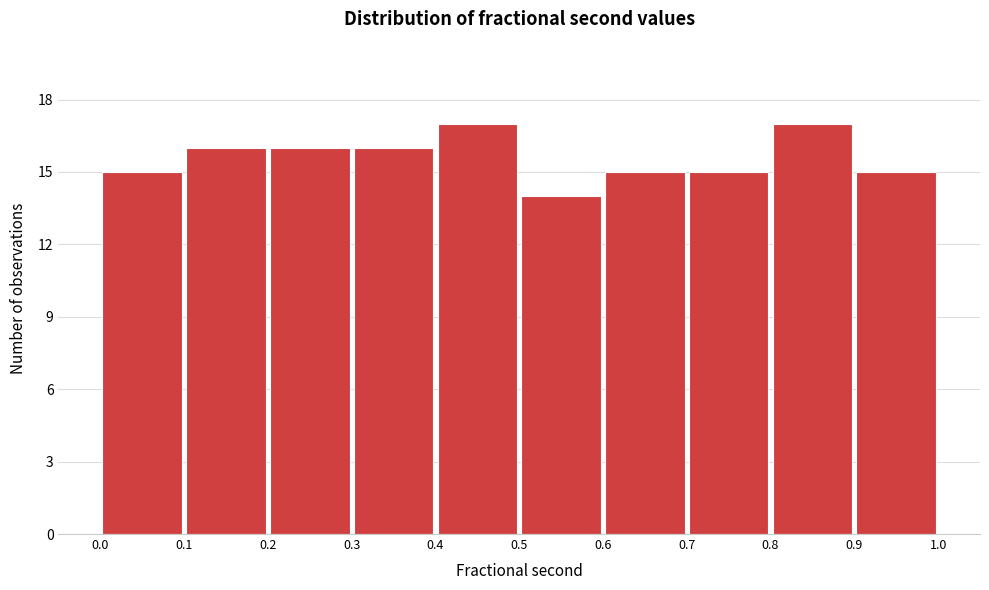

Reading left to right, list every bar in this chart as the range it spans on the x-axis followed by its height. The values are not printed on the chart, so give them approximately, as read against the axis.

0.0 to 0.1: 15
0.1 to 0.2: 16
0.2 to 0.3: 16
0.3 to 0.4: 16
0.4 to 0.5: 17
0.5 to 0.6: 14
0.6 to 0.7: 15
0.7 to 0.8: 15
0.8 to 0.9: 17
0.9 to 1.0: 15